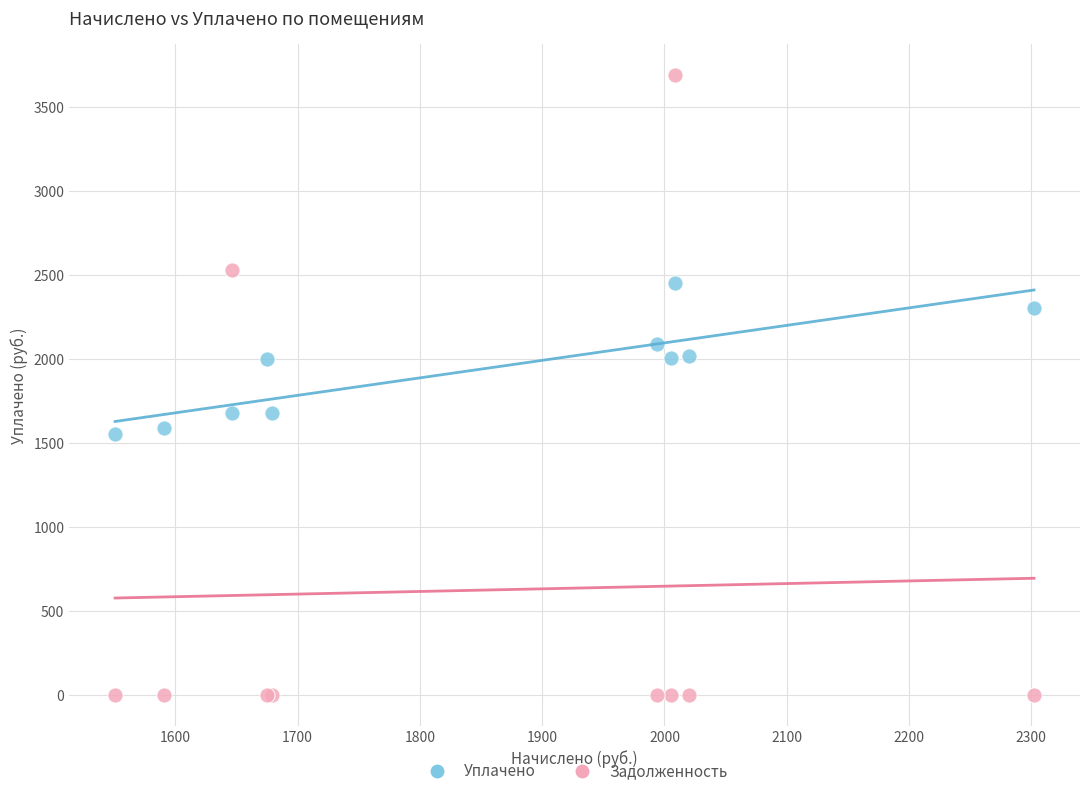

Which series has the largest Y range (max minus min)?

Задолженность